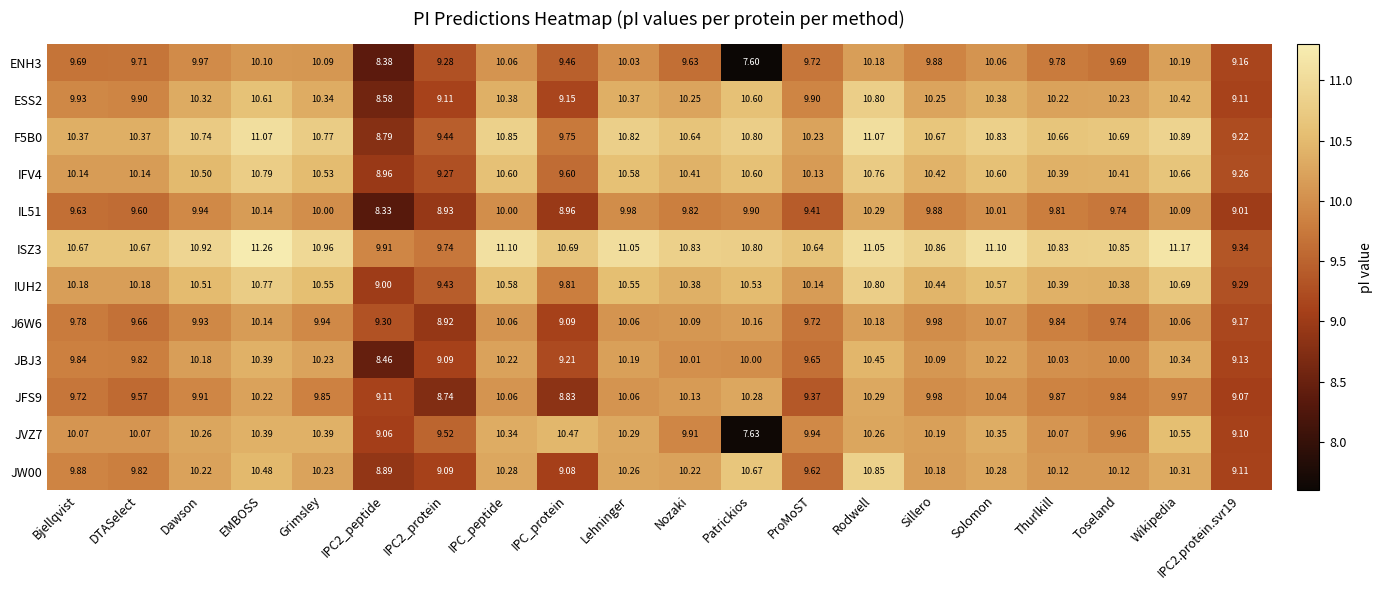

Where does the F5B0 series first go above 10?

Bjellqvist